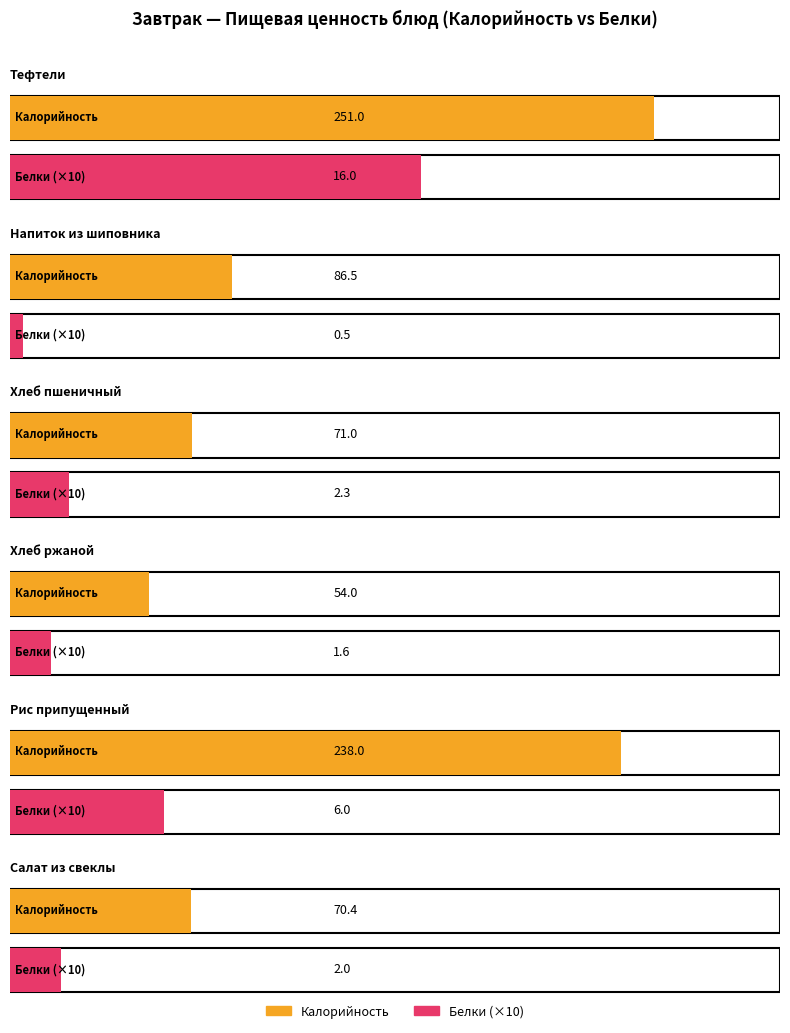

What is the label of the 4th bar from the left?

Хлеб ржаной